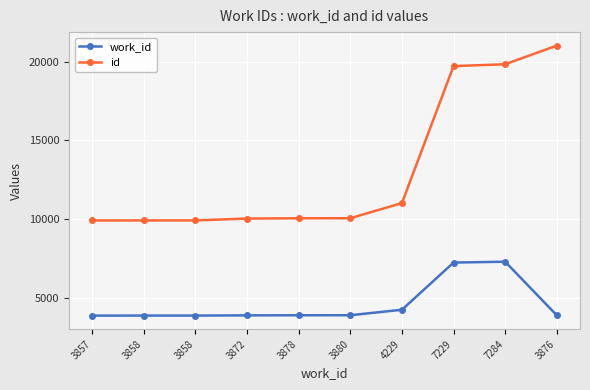

Reading right to left, list all the values displayed in this chart.

work_id: 3876	7284	7229	4229	3880	3878	3872	3858	3858	3857
id: 21027	19841	19723	11013	10049	10047	10028	9910	9909	9907